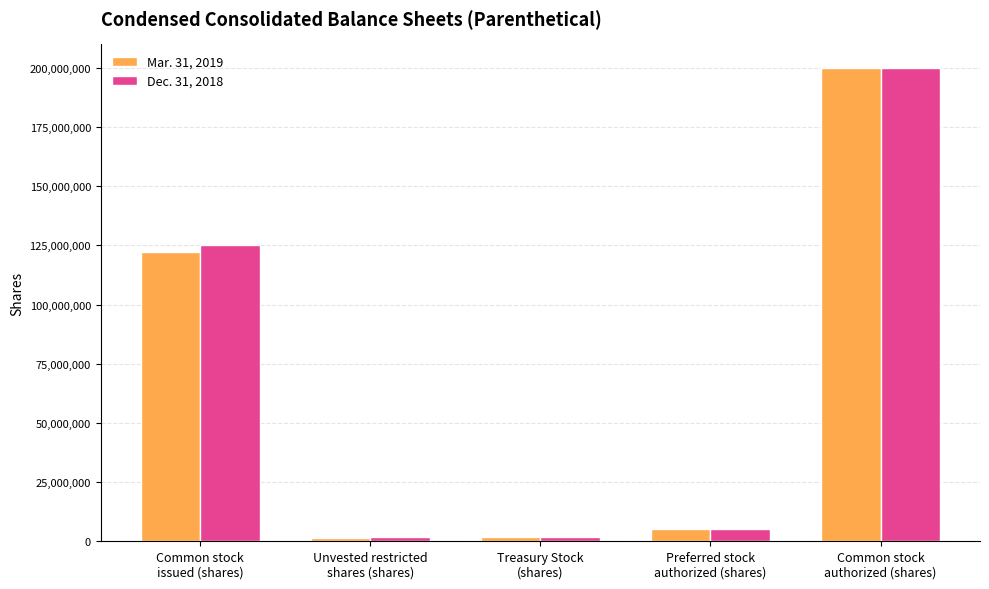

What is the difference between the maximum and minimum values in the Dec. 31, 2018 series?

198110128